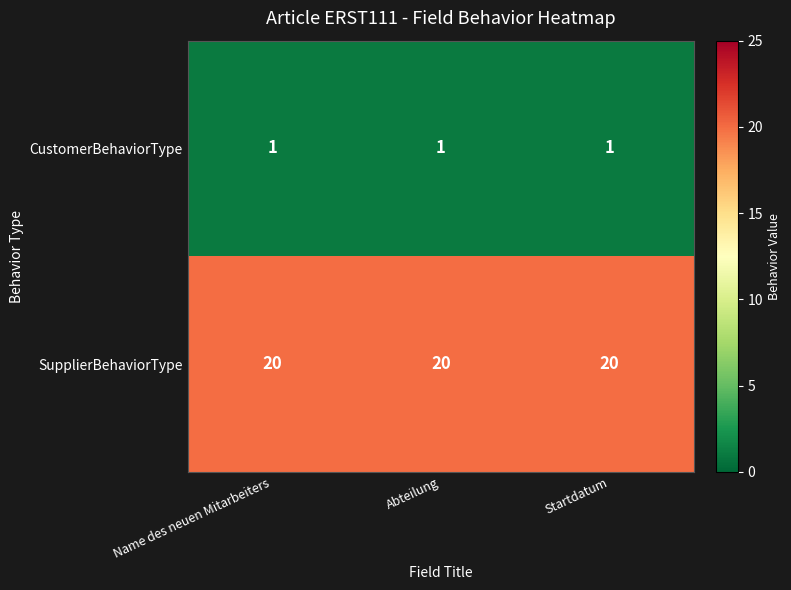

At how many categories does at least one series exceed 6?

3